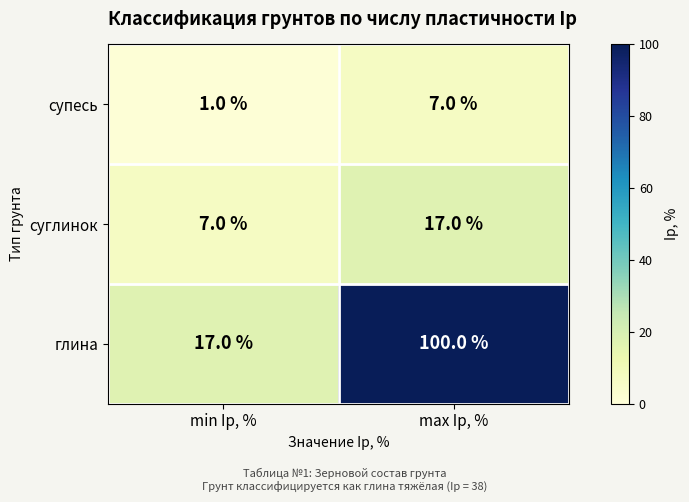

Where is глина nearest to the value 58?

min Ip, %